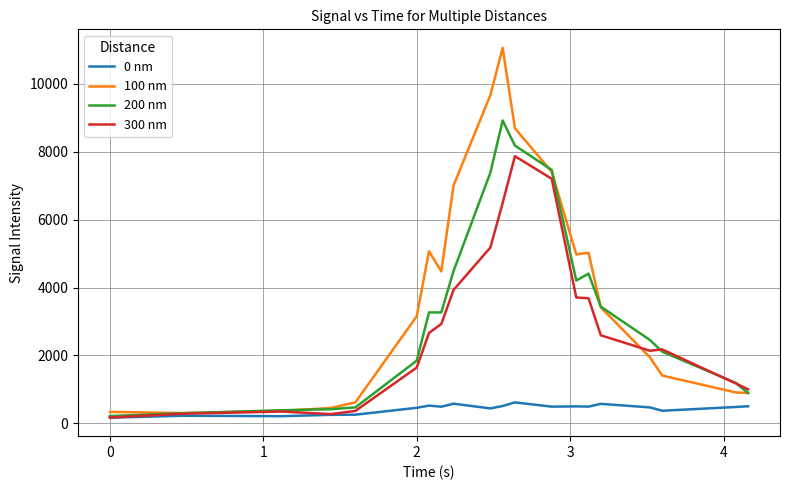

List the series in order of their peak value, lowest first.

0 nm, 300 nm, 200 nm, 100 nm